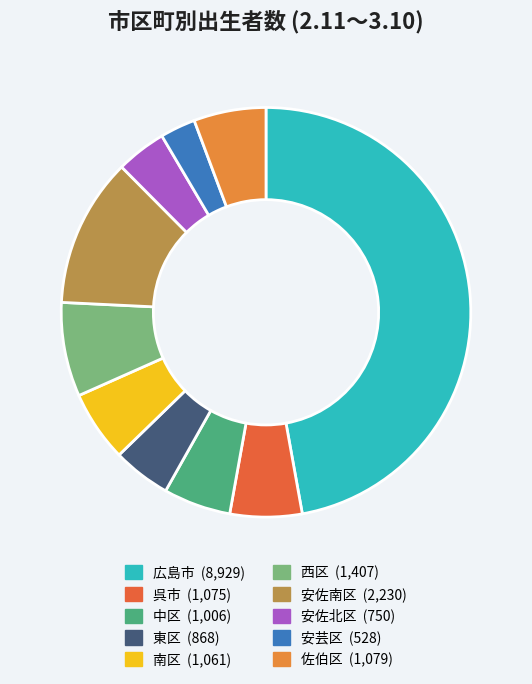

Is there any slice that represents more than half of the pie?

No